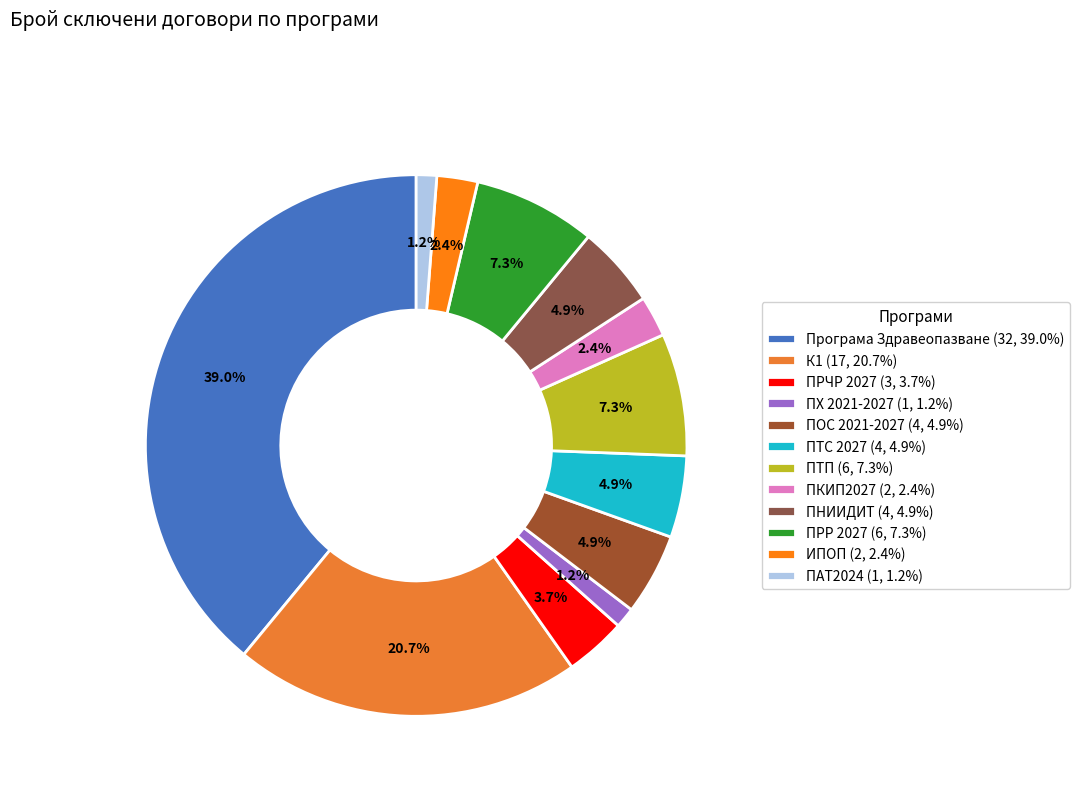

How many slices are in this pie chart?

12